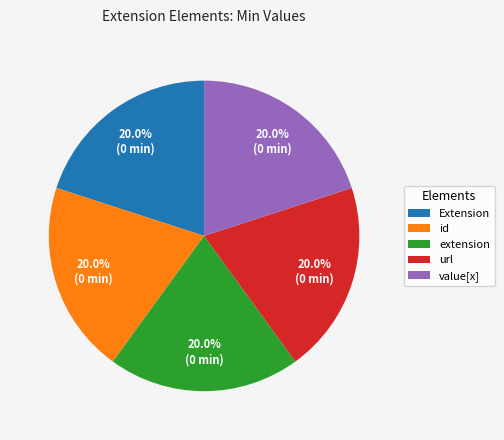

Is value[x] the majority of the pie?

No